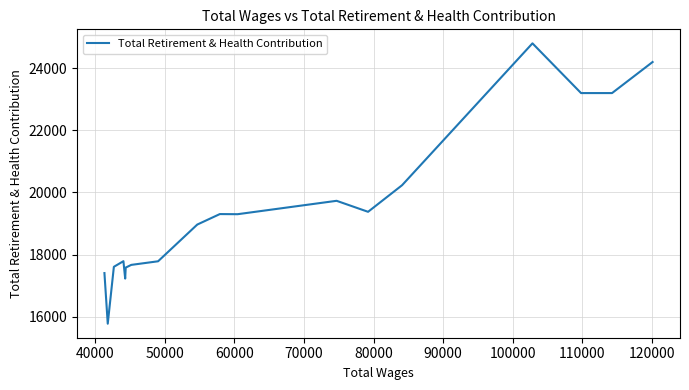

What is the maximum value shown in the chart?

24802